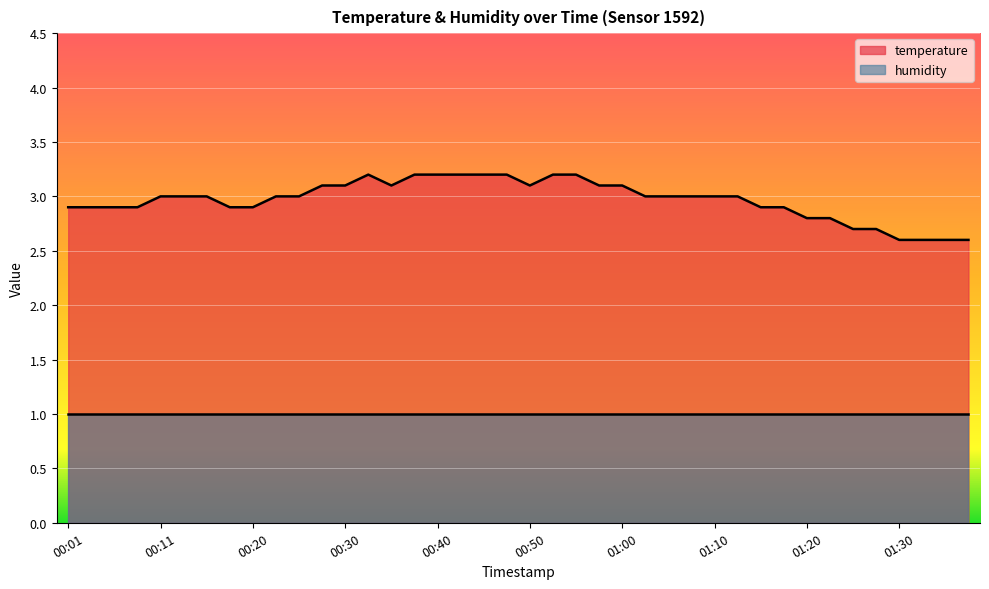

At which label does the data first exceed 3?

00:28